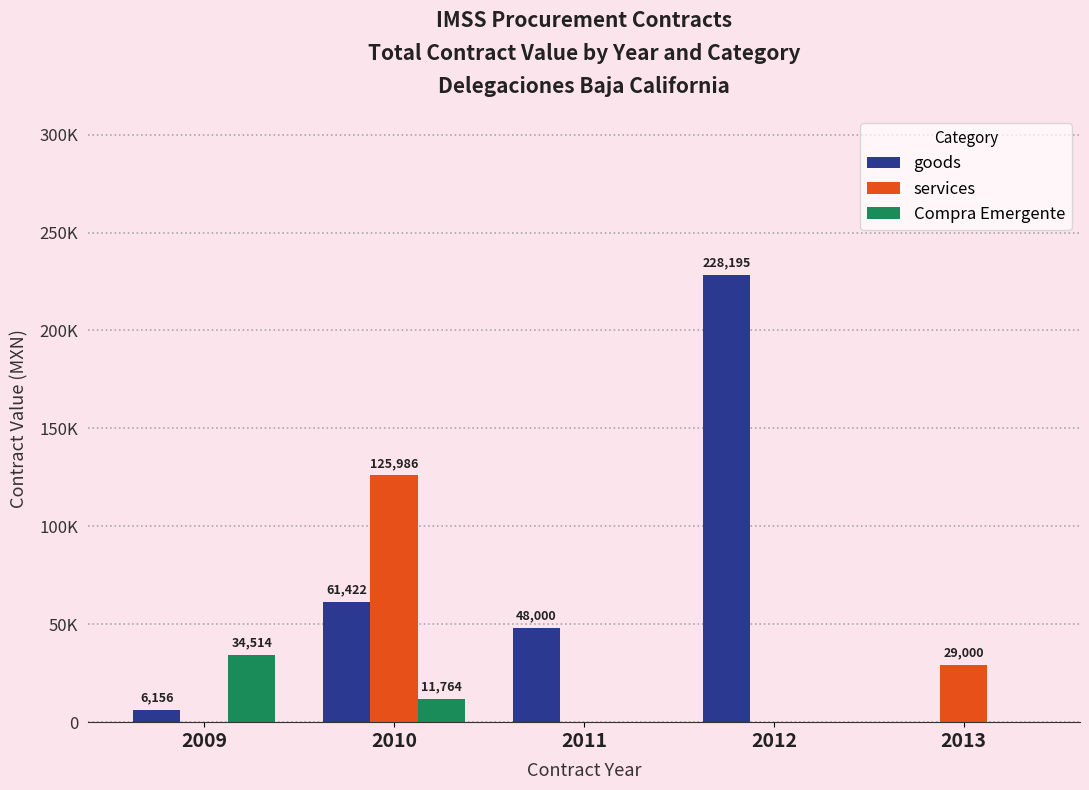

Which series changed the most between 2011 and 2012?

goods